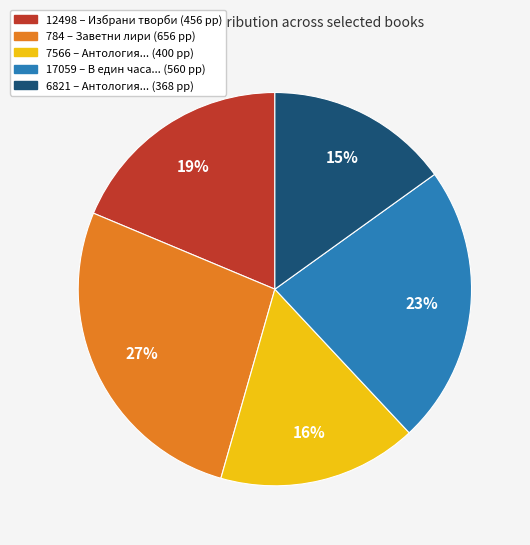

Between 784 and 17059, which is larger?

784